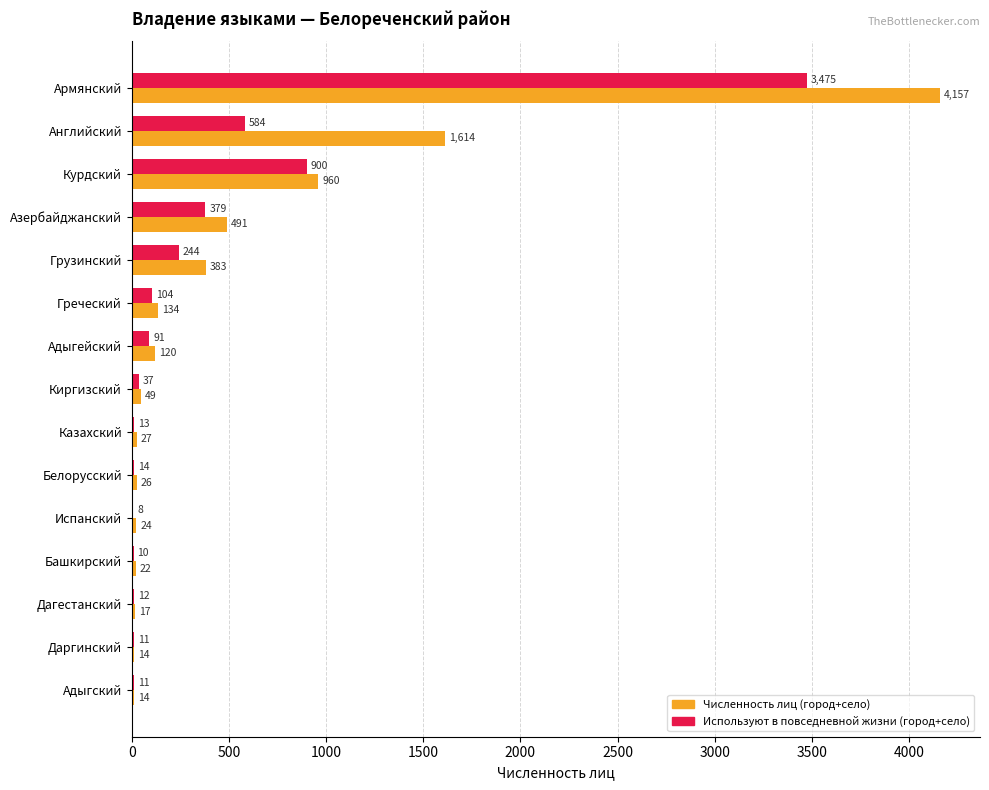

The Численность лиц (город+село) series shows 120 at Адыгейский. True or false?

True